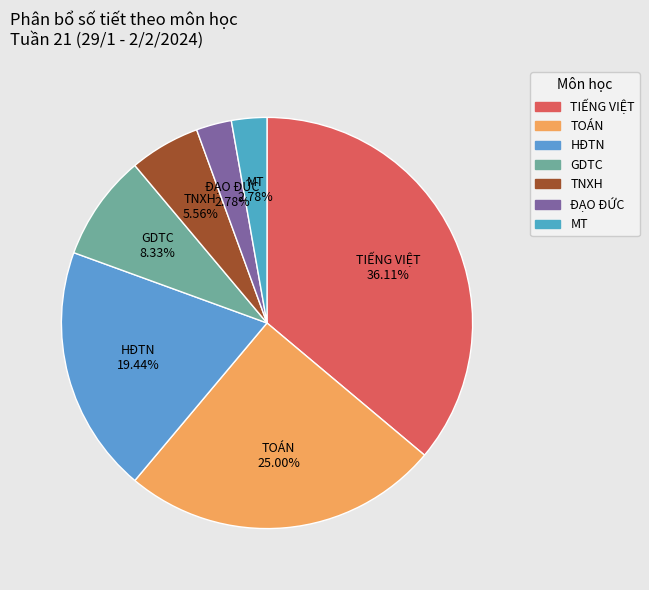

To the nearest percent, what is the average slice percentage?

14%